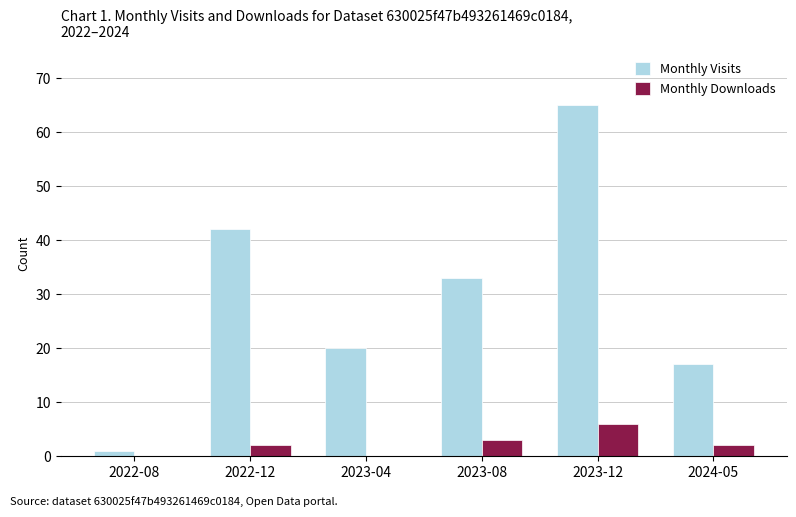

What is the sum of all Monthly Visits values?

178